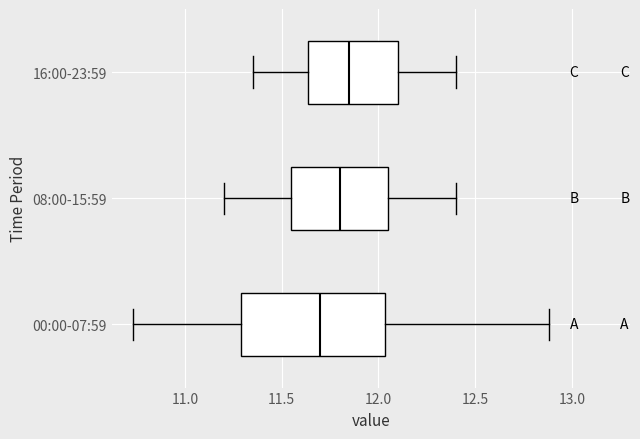

Reading bottom to top, transcribe this box plot: for each box, give where its median line is, the range the box spans, and where its two whiskers end, as read against the x-axis. The values are not printed on the chart, so give them approximately, as read against the axis.

00:00-07:59: median 11.70, box 11.30 to 12.05, whiskers 10.75 to 12.90
08:00-15:59: median 11.80, box 11.55 to 12.05, whiskers 11.20 to 12.40
16:00-23:59: median 11.85, box 11.65 to 12.10, whiskers 11.35 to 12.40